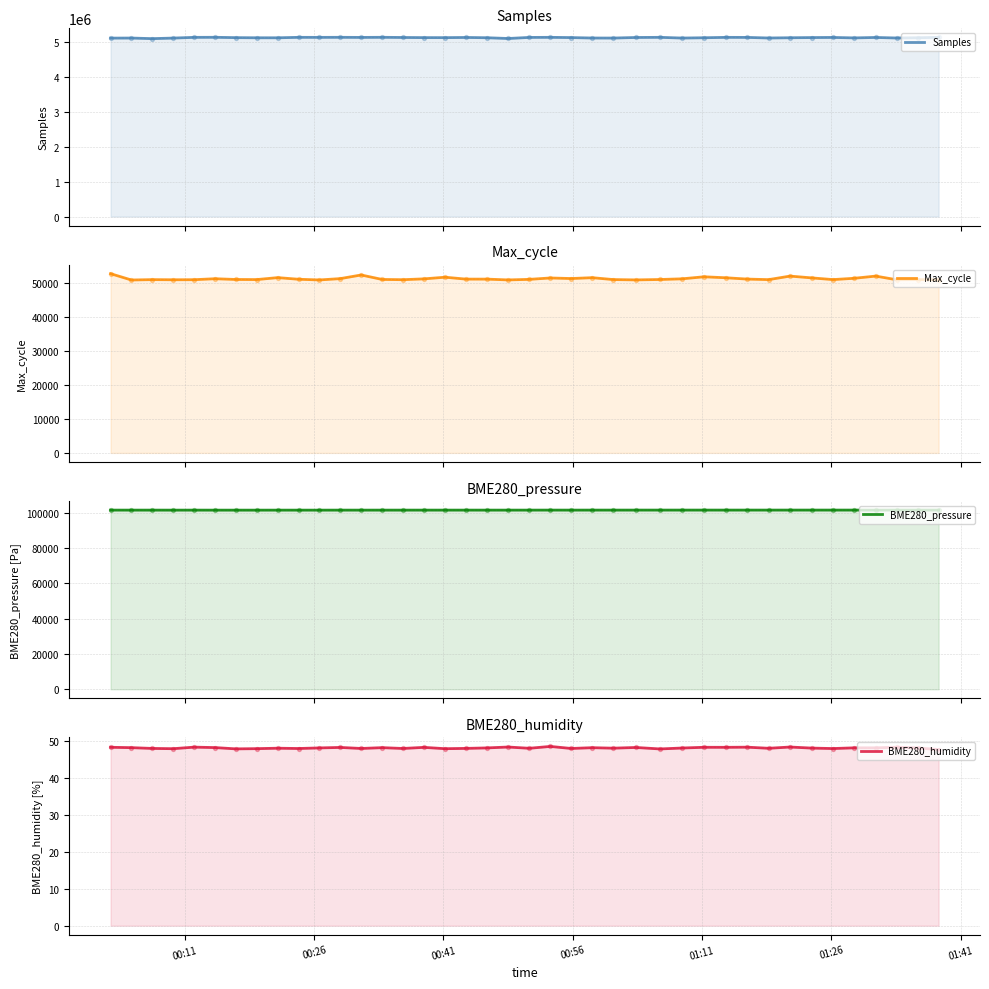

At how many categories does at least one series exceed 1476256?

40